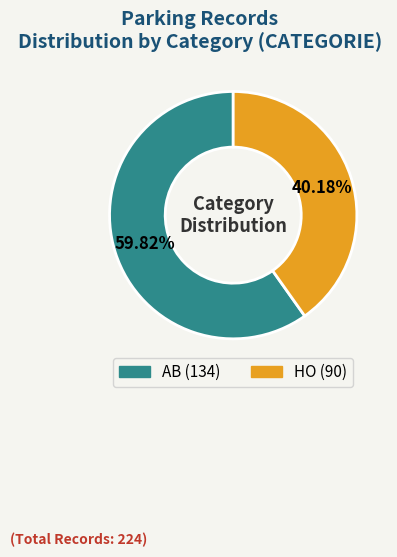

How many slices are in this pie chart?

2